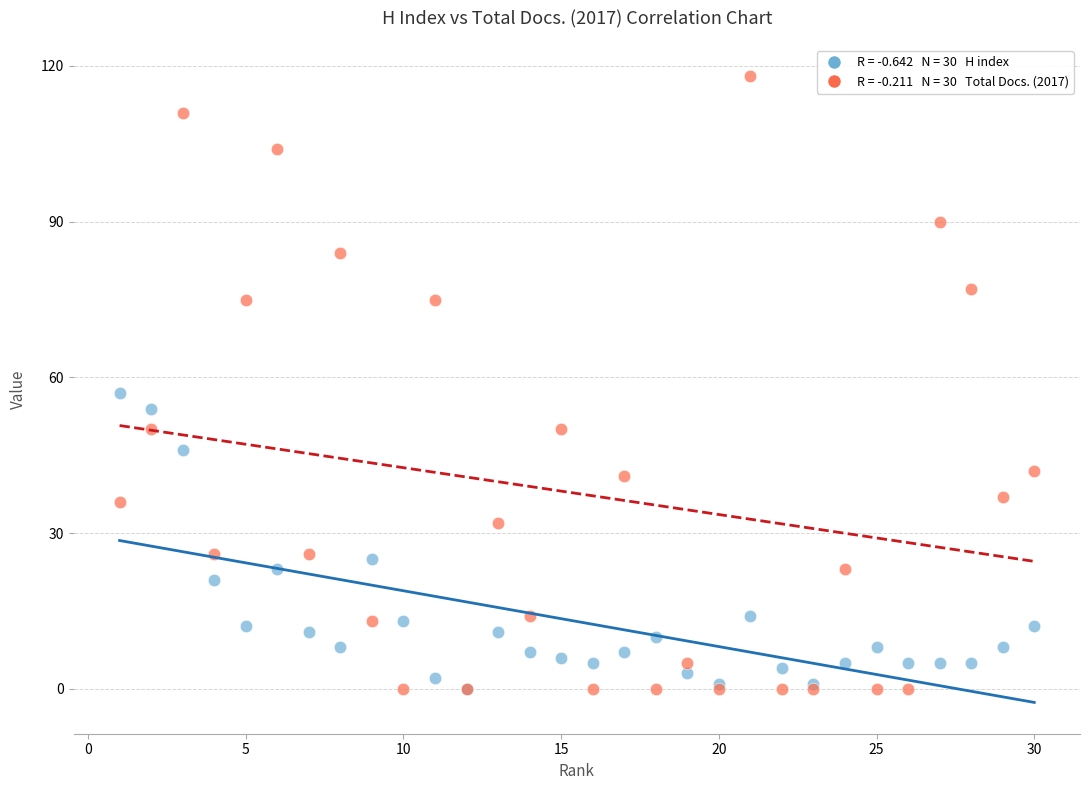

Across all series, what Y value is closest to 59?

57